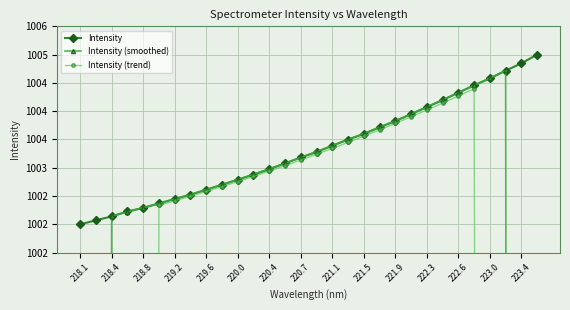

At 221.5, list the series in order from largest to smallest.

Intensity (smoothed), Intensity, Intensity (trend)